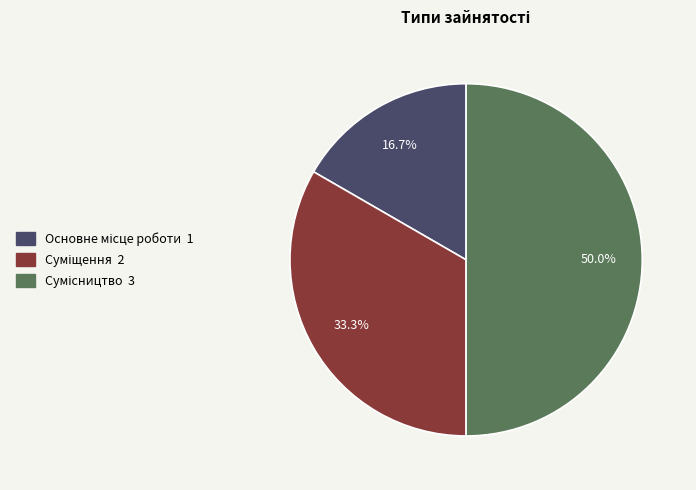

Which has a higher value, Суміщення or Сумісництво?

Сумісництво